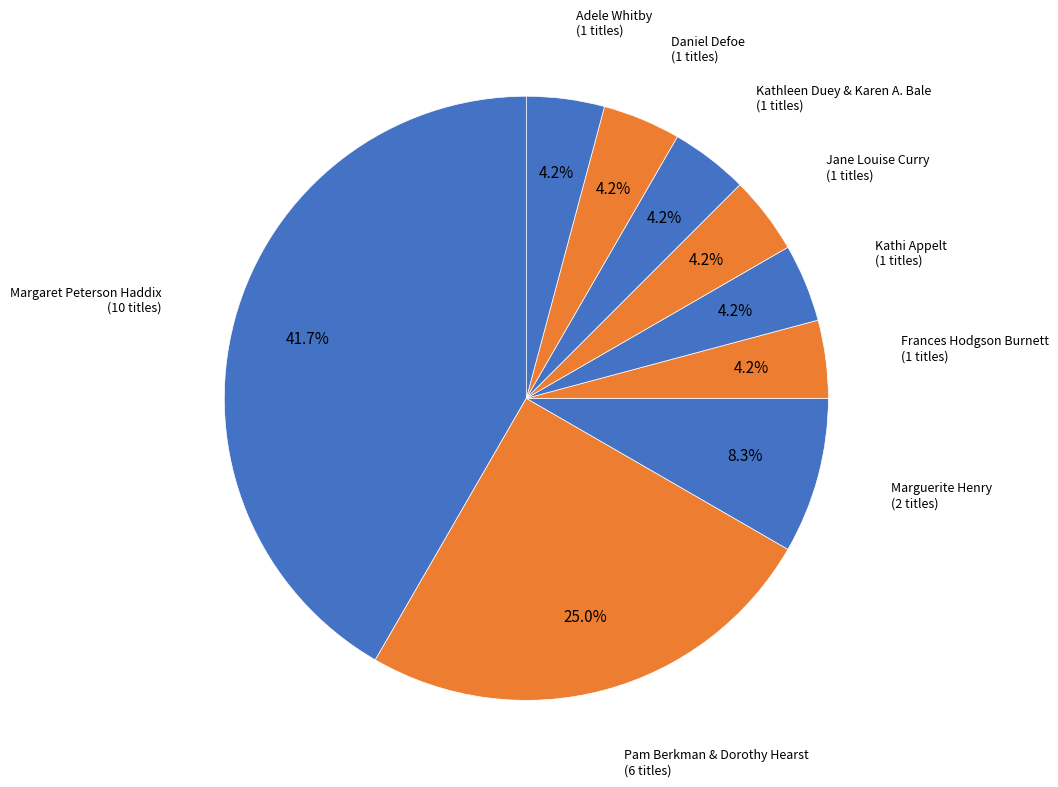

What percentage is the Adele Whitby slice, to the nearest percent?

4%